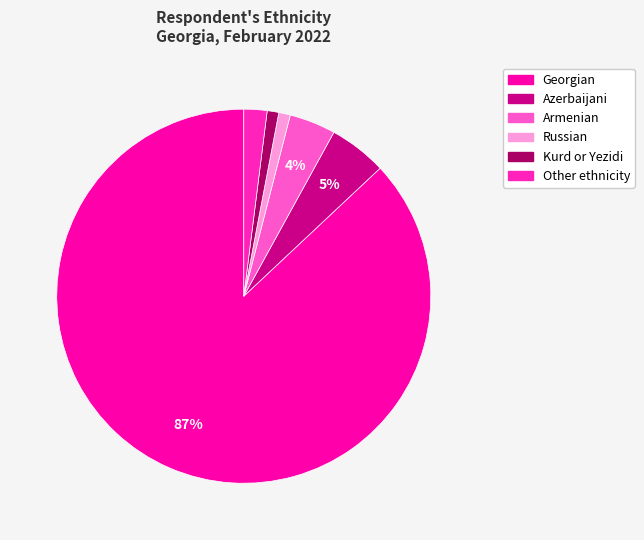

To the nearest percent, what portion does Armenian represent?

4%